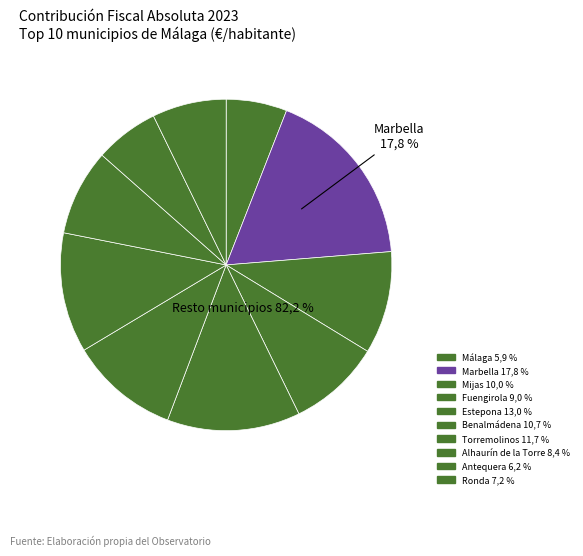

Is there any slice that represents more than half of the pie?

No